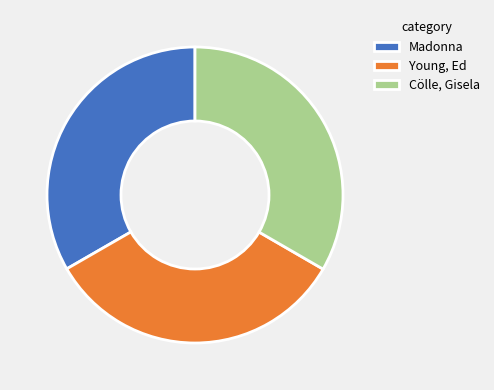

Is the sum of Young, Ed and Cölle, Gisela greater than half?

Yes